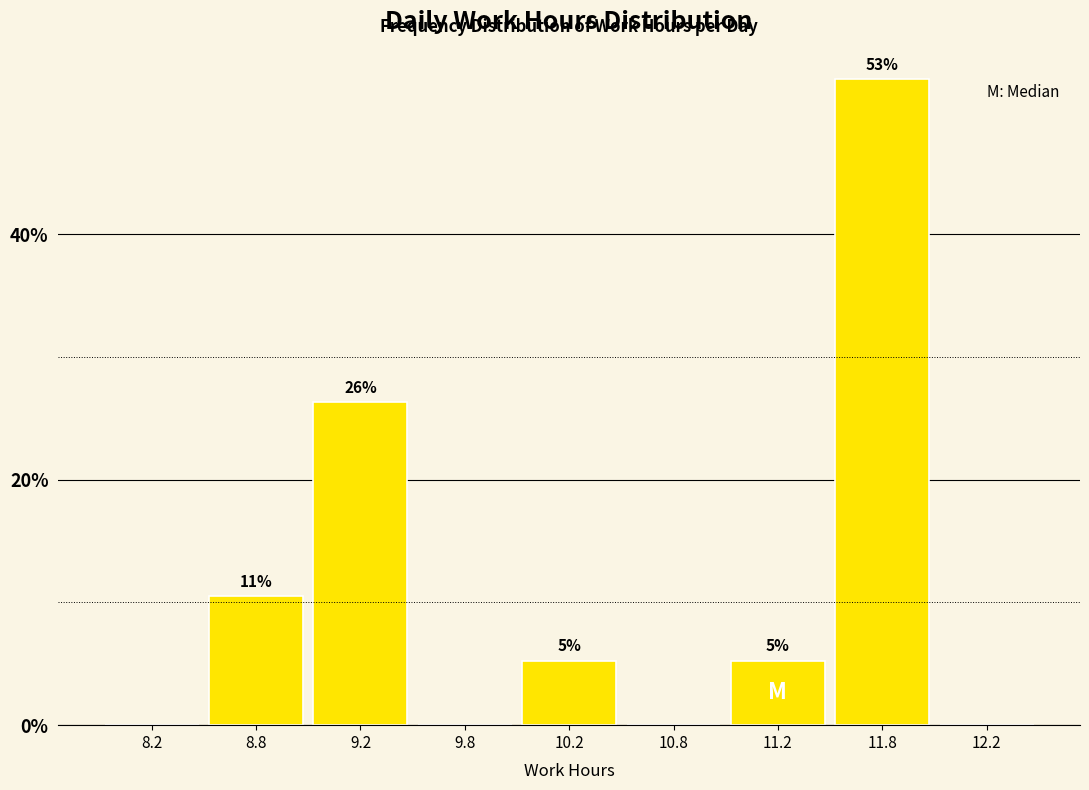

Are the bars horizontal?

No